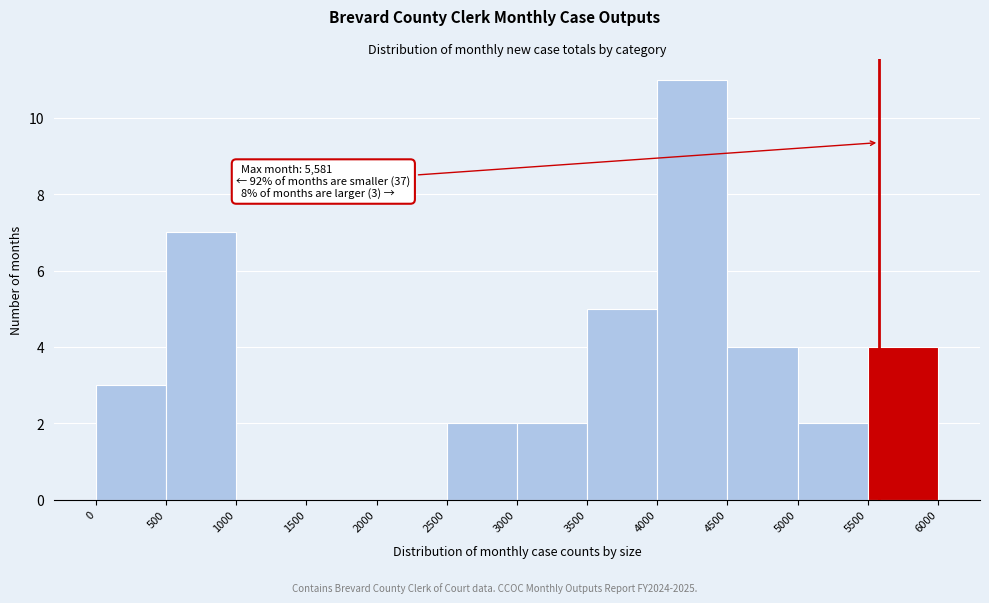

Which range on the x-axis has the tallest bar?

4000 to 4500